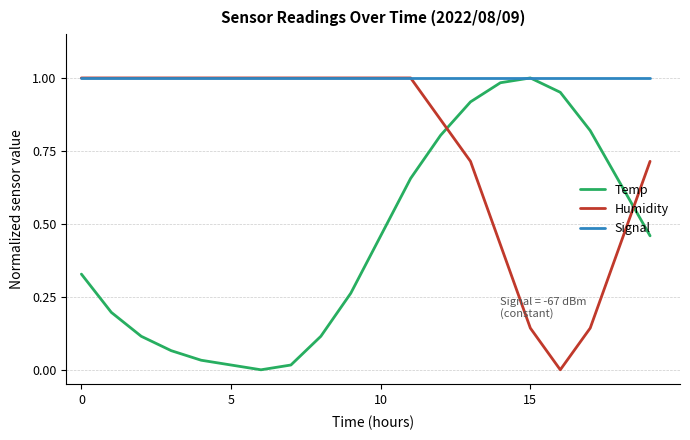

List the series in order of their overall mean, highest first.

Signal, Humidity, Temp